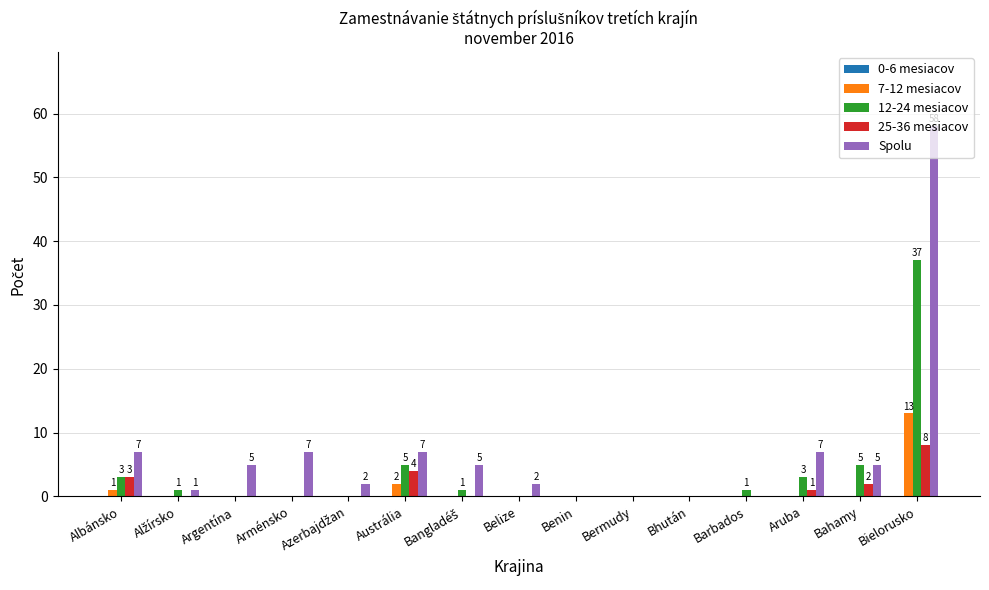

How many groups of bars are there?

15